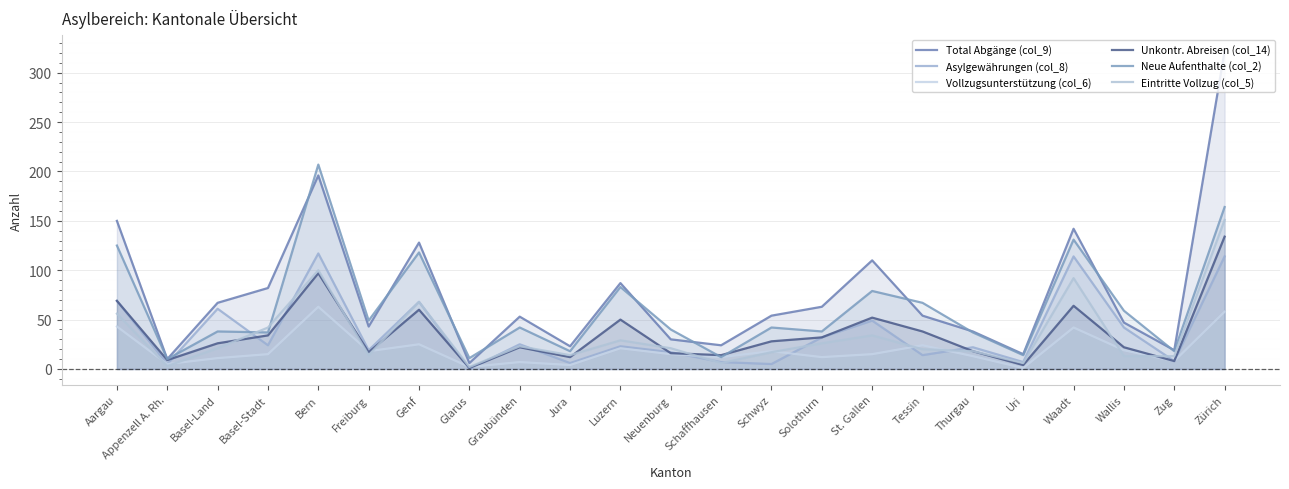

List the labels in order of Unkontr. Abreisen (col_14) value, largest first.

Zürich, Bern, Aargau, Waadt, Genf, St. Gallen, Luzern, Tessin, Basel-Stadt, Solothurn, Schwyz, Basel-Land, Graubünden, Wallis, Thurgau, Freiburg, Neuenburg, Schaffhausen, Jura, Appenzell A. Rh., Zug, Uri, Glarus